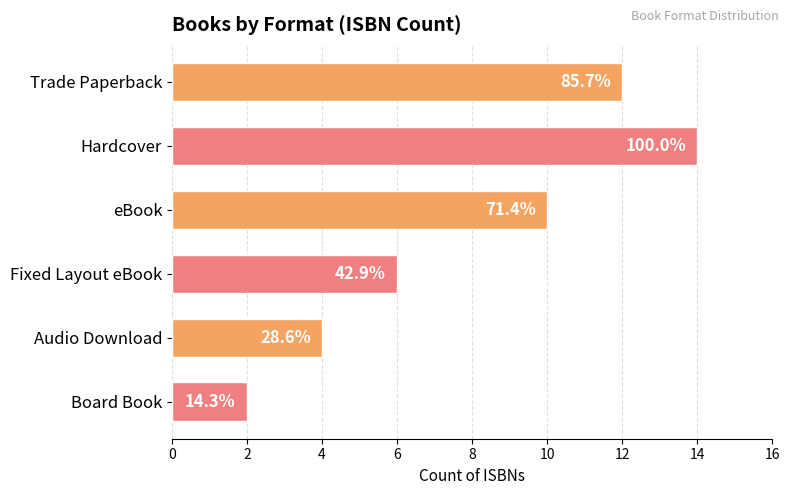

What is the average value?

8